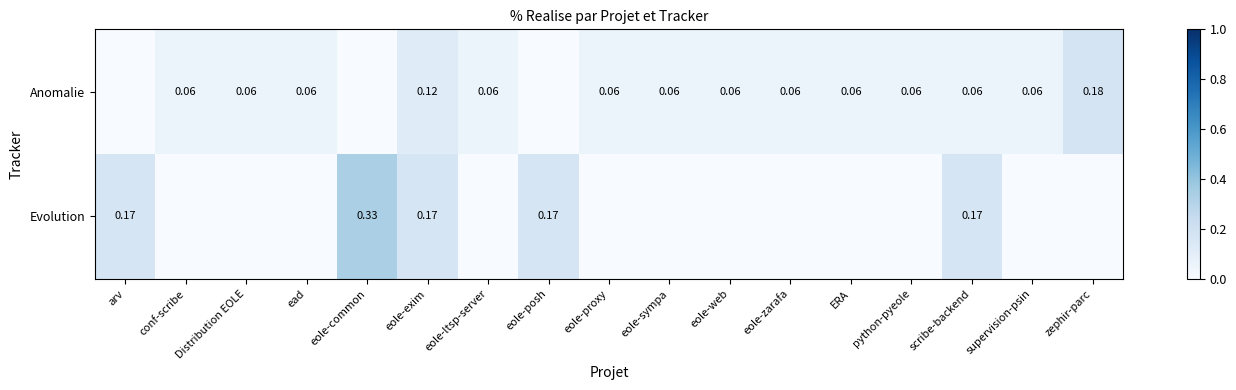

What is the spread (max minus min) of values at eole-web?

0.1